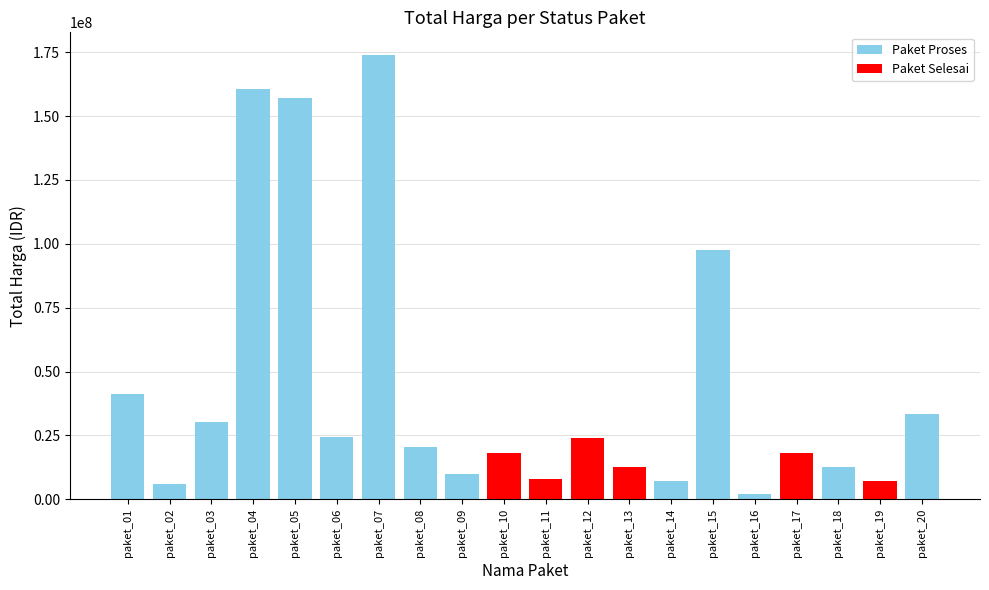

How many categories are shown in the chart?

20